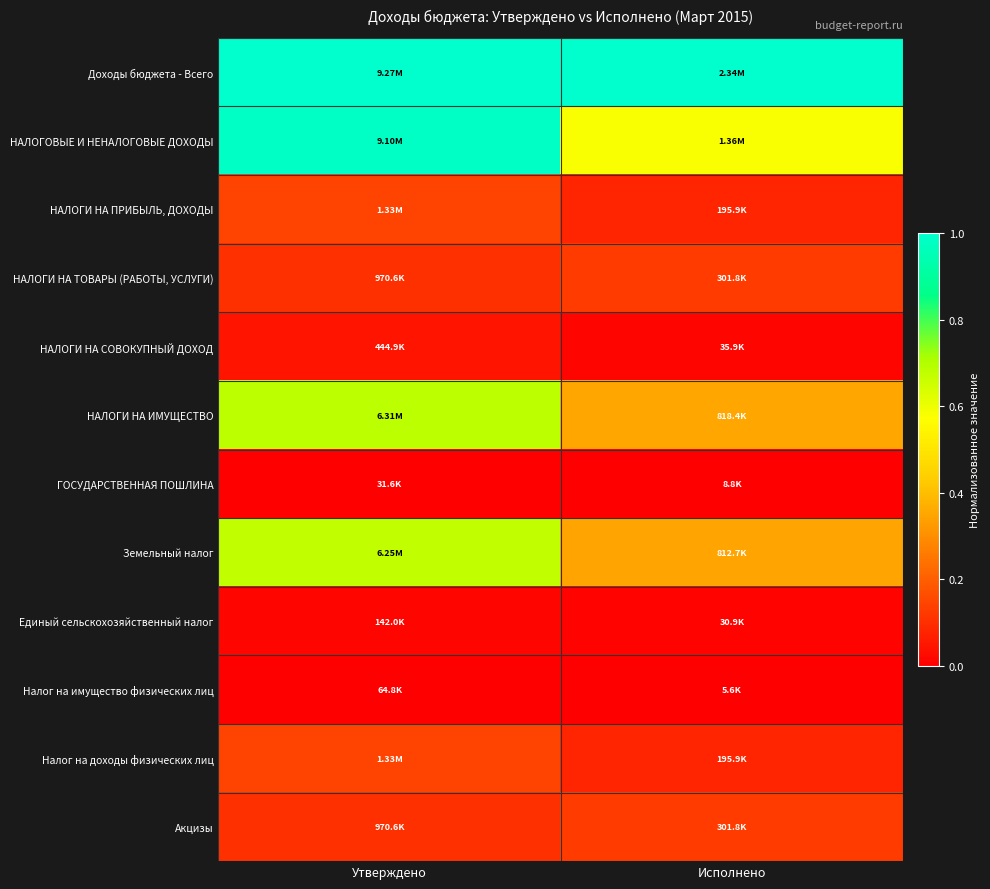

At how many categories does at least one series exceed 0?

2